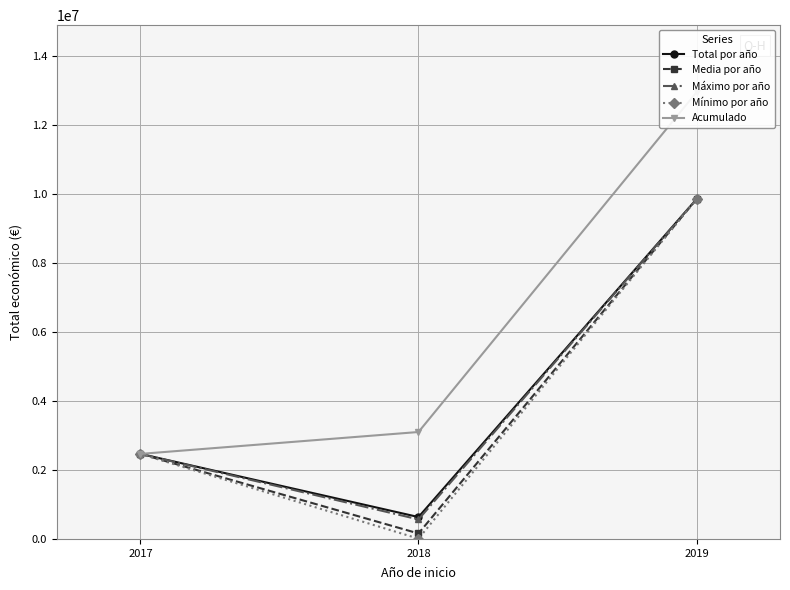

What is the total value across all series at 2017?

12322860